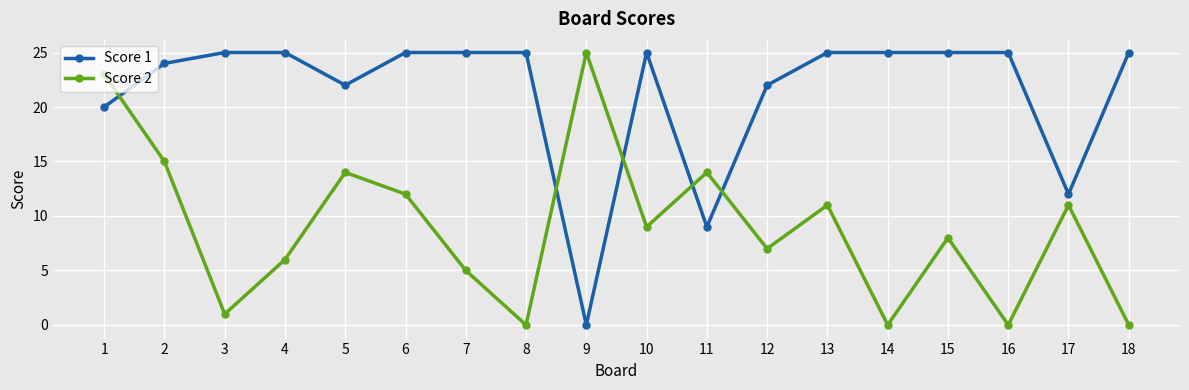

Where does the Score 2 series first go above 9?

1